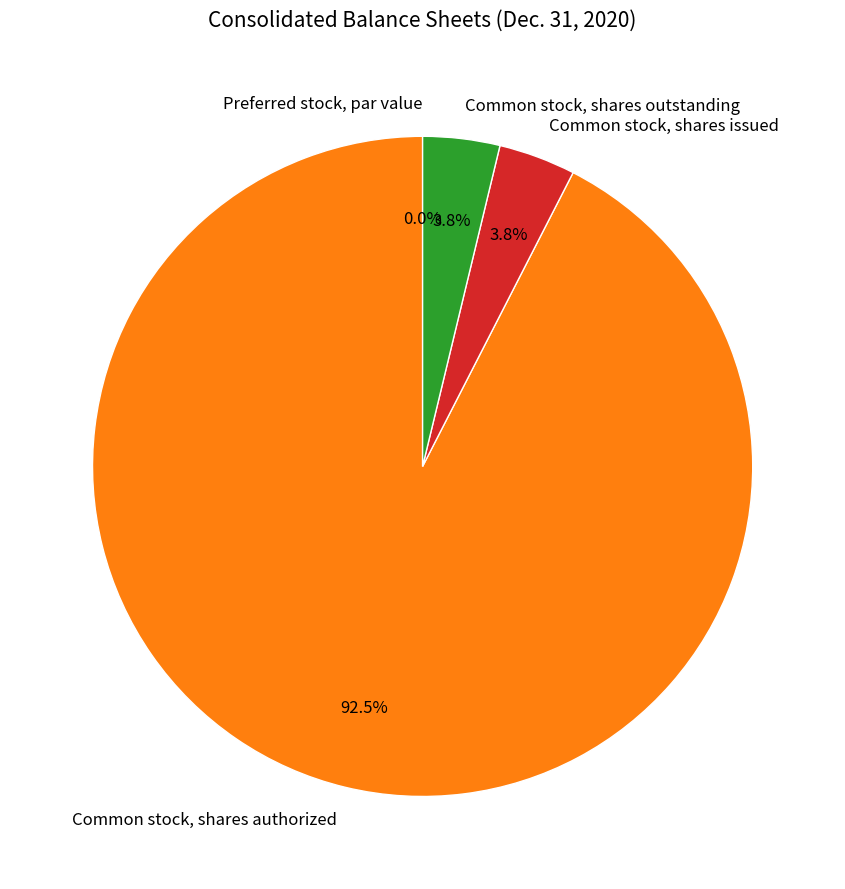

Count the number of slices in the pie.

4